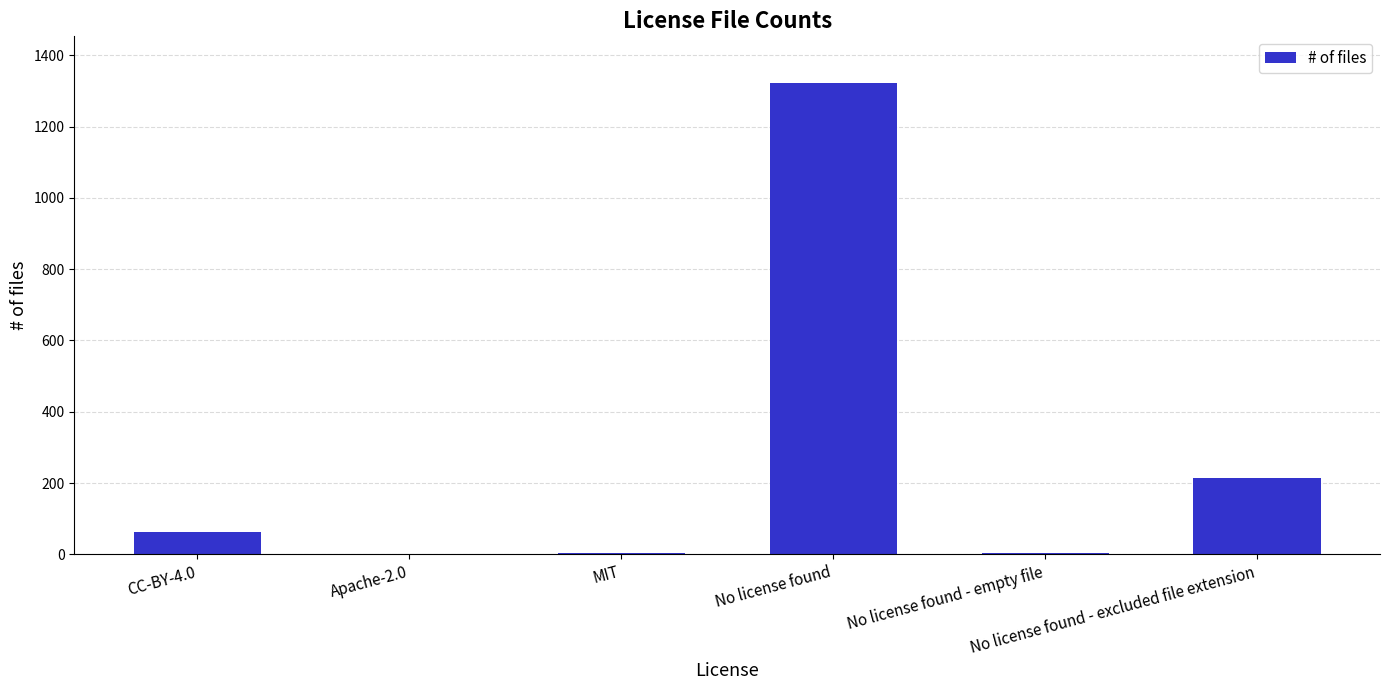

What is the maximum value shown in the chart?

1321